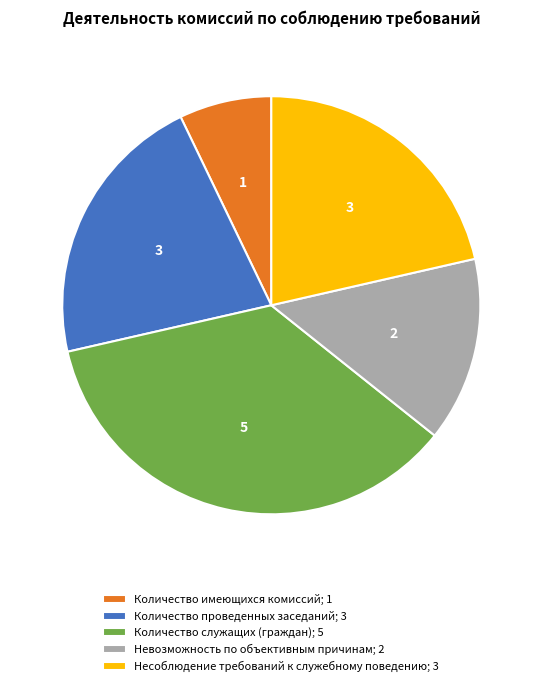

Between Количество имеющихся комиссий; 1 and Количество служащих (граждан); 5, which is larger?

Количество служащих (граждан); 5